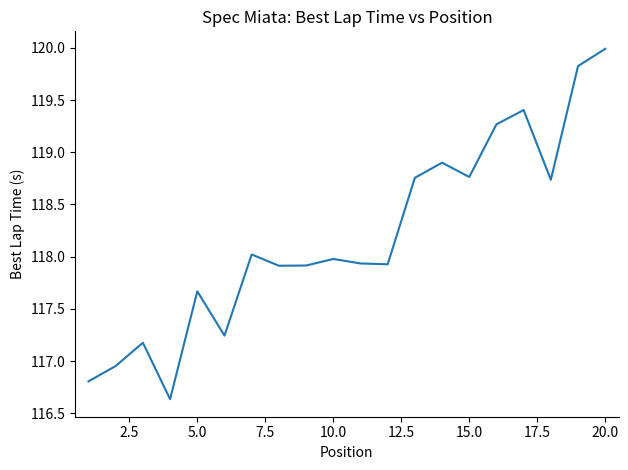

What is the minimum value shown in the chart?

116.6